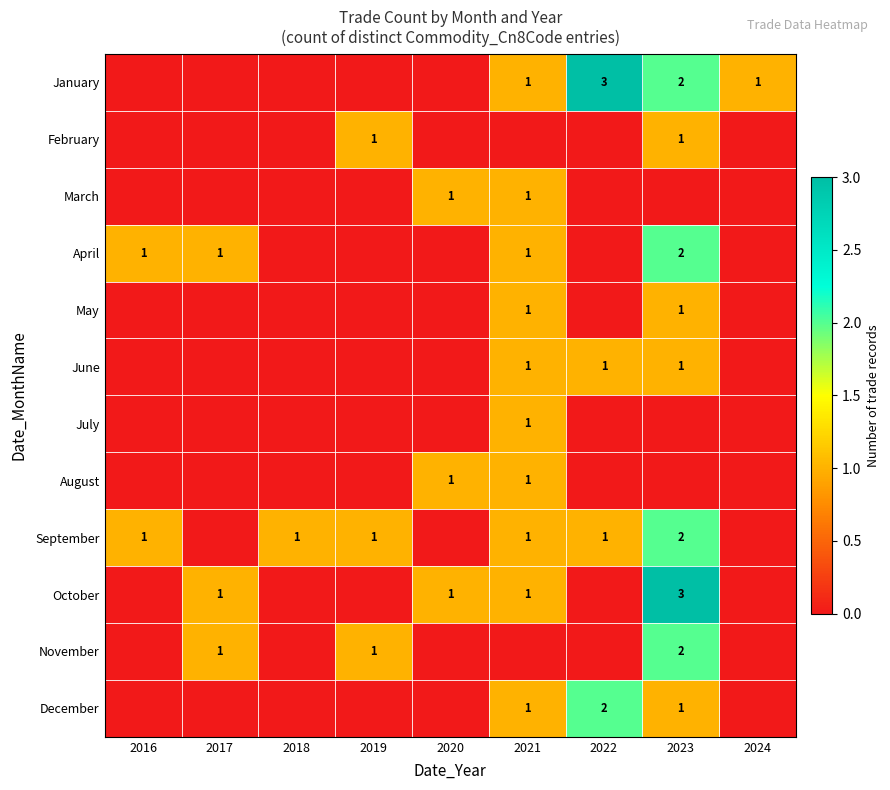

The value of June at 2022 is 1. True or false?

True